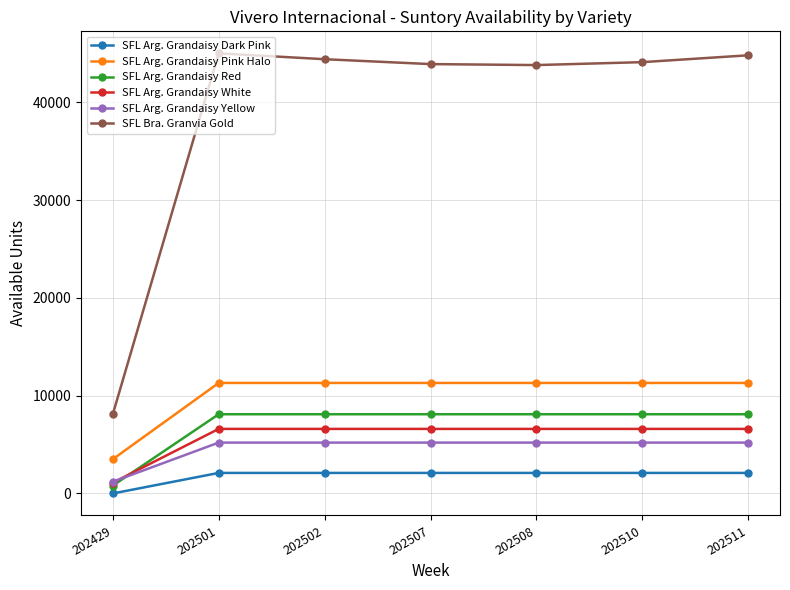

At which label is SFL Bra. Granvia Gold closest to 26550?

202508